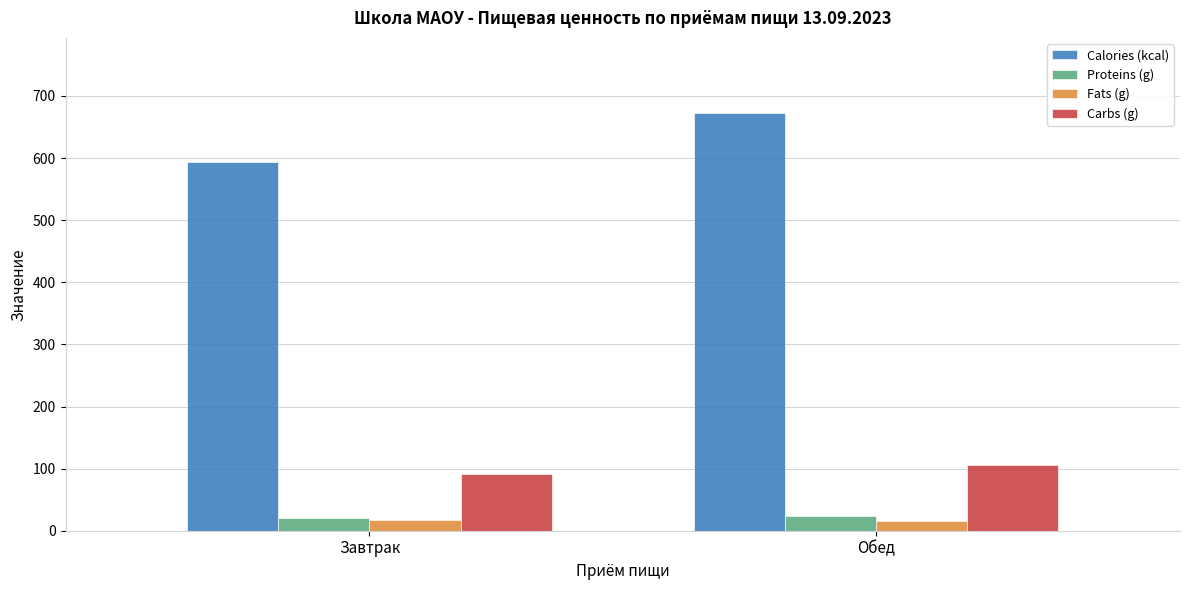

Does the chart contain stacked bars?

No